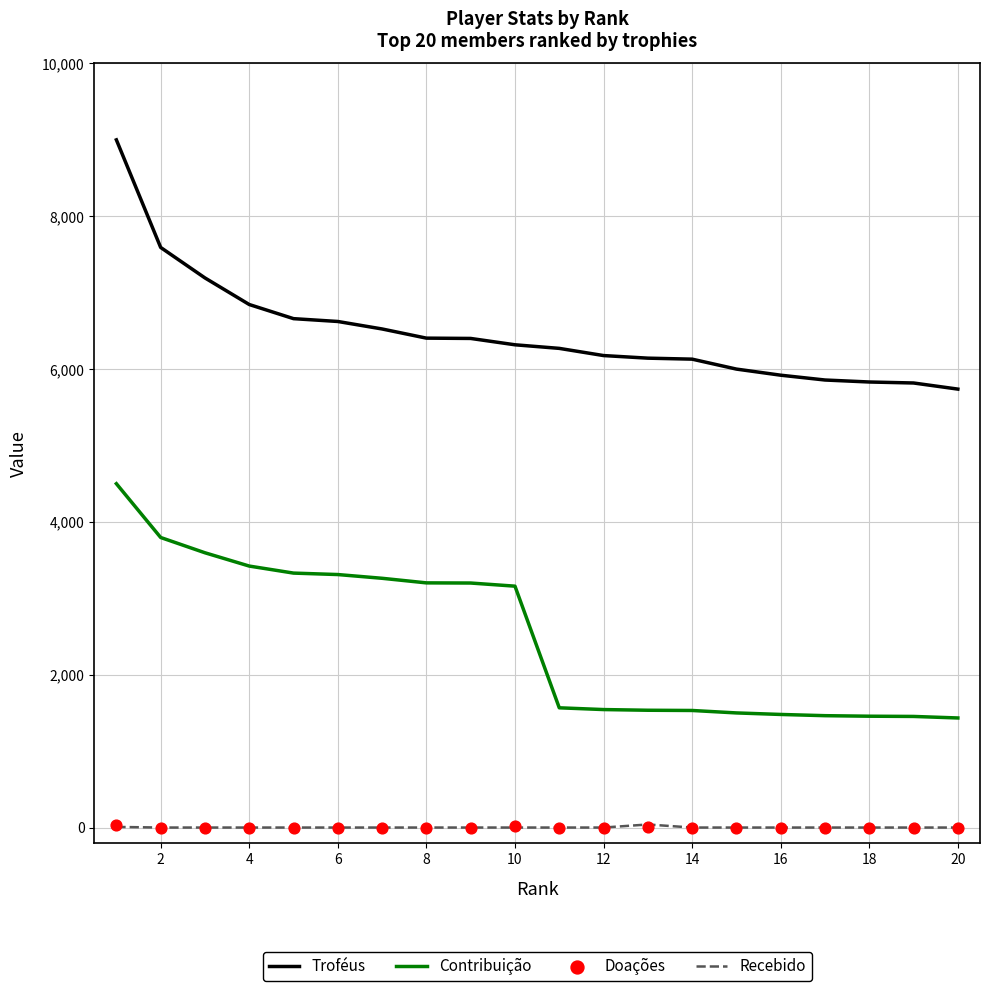

True or false: Troféus and Recebido intersect in this chart.

False